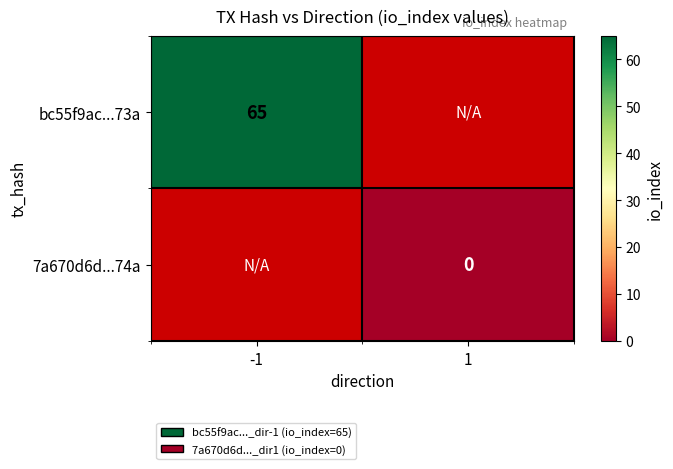

How many categories are shown in the chart?

2